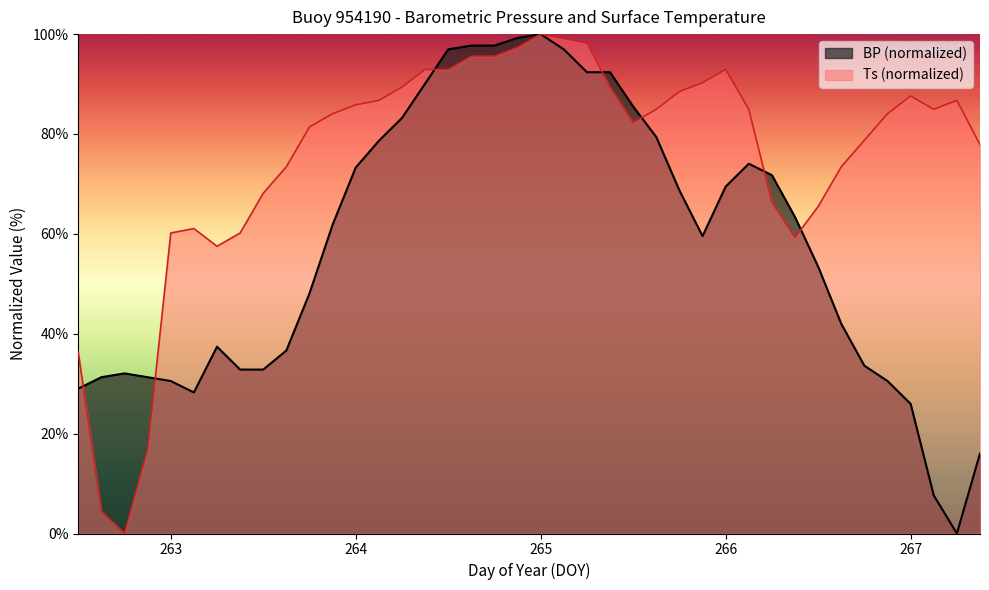

The Ts series shows 66.4 at 266.25. True or false?

True